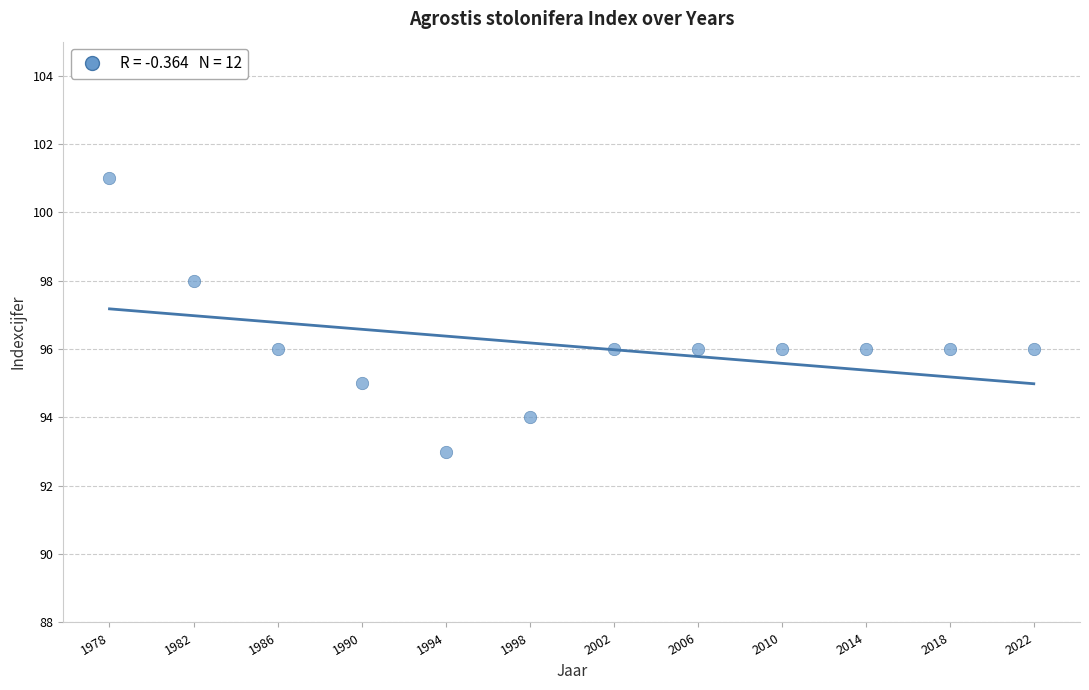

What is the average Y value?

96